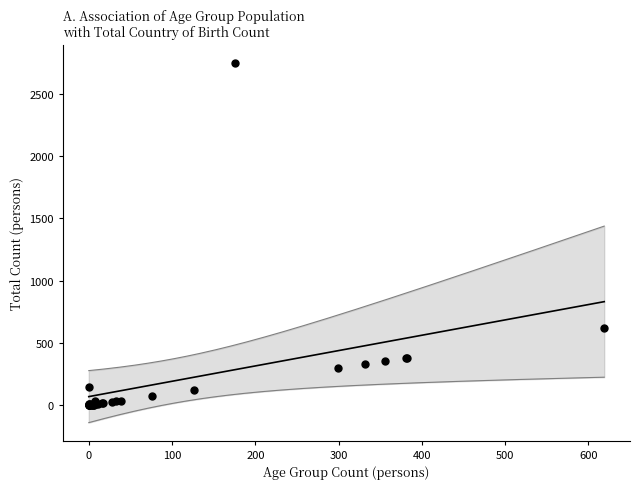

What Y value in the scatter plot is closest to 1376?

619